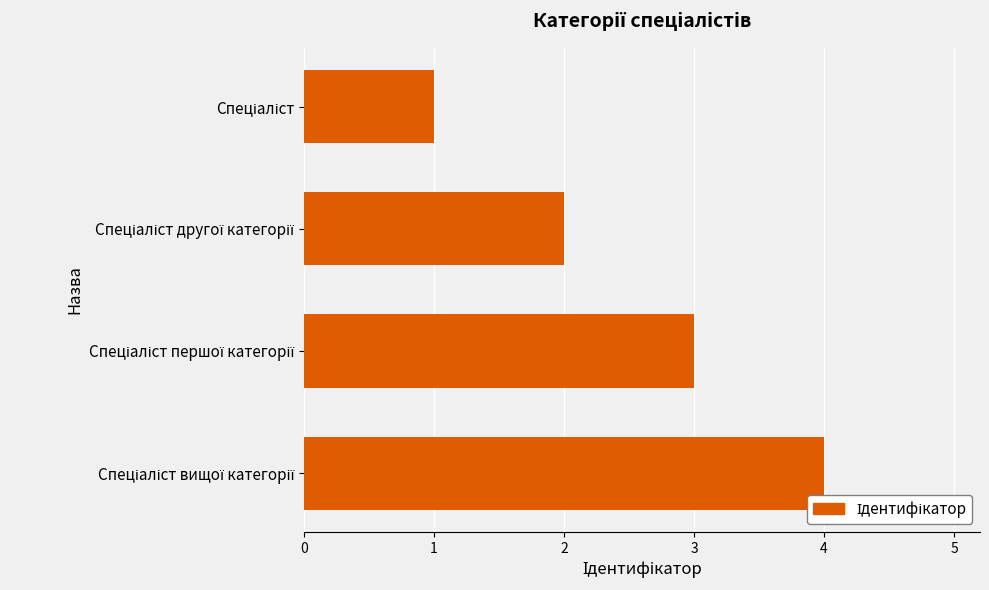

Are the bars horizontal?

Yes